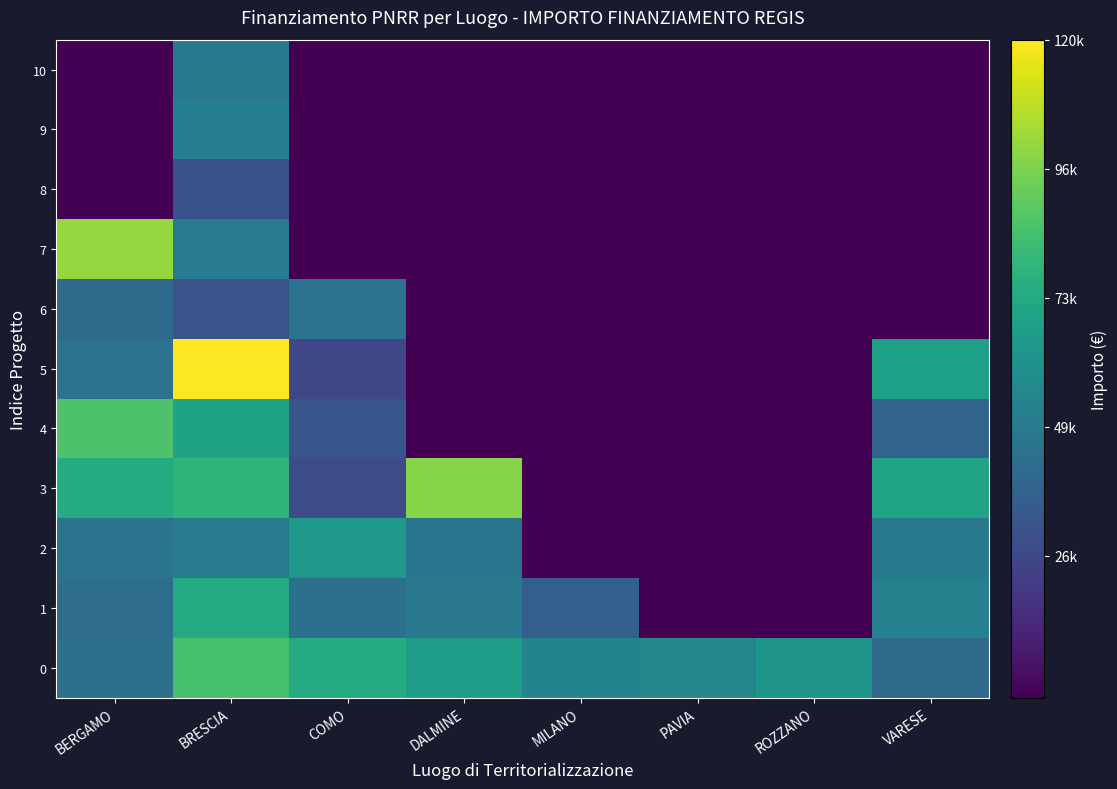

What is the maximum value shown in the chart?

119783.4